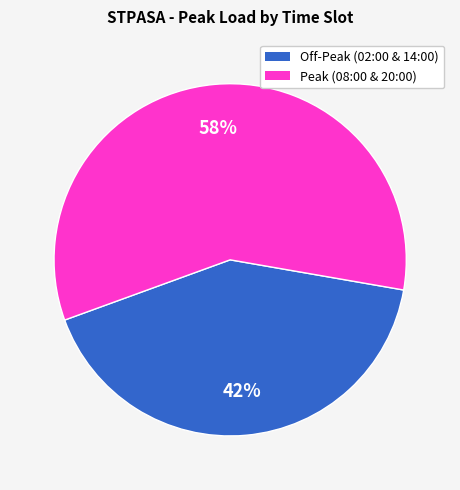

Rank the categories by value from highest to lowest.

Peak (08:00 & 20:00), Off-Peak (02:00 & 14:00)